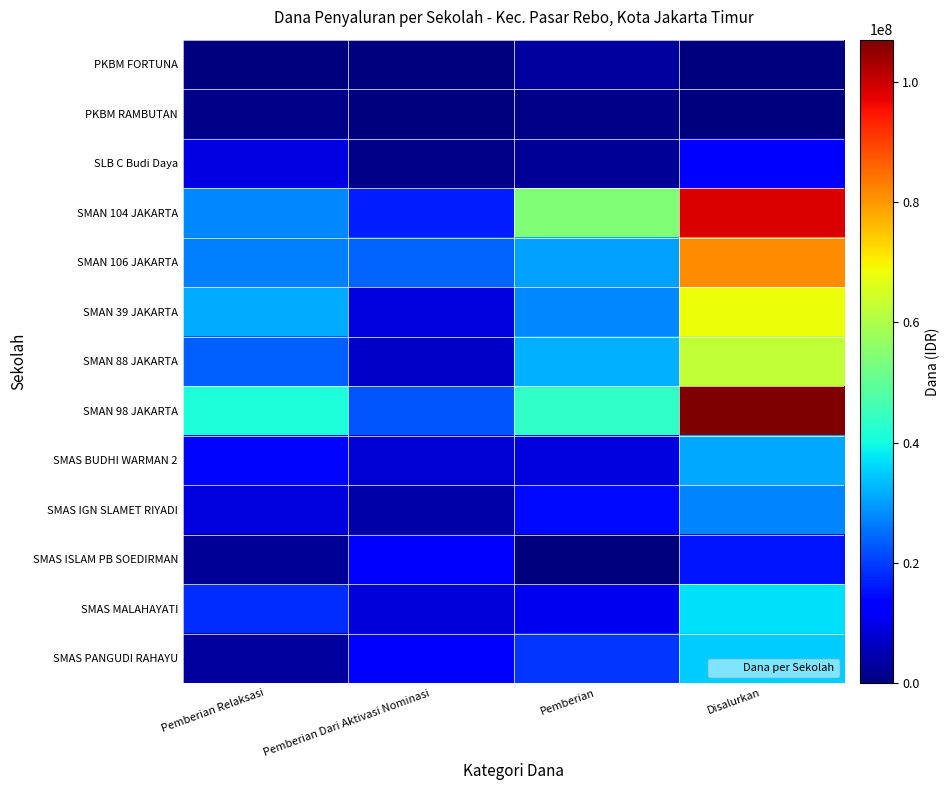

Count the number of categories in the chart.

4